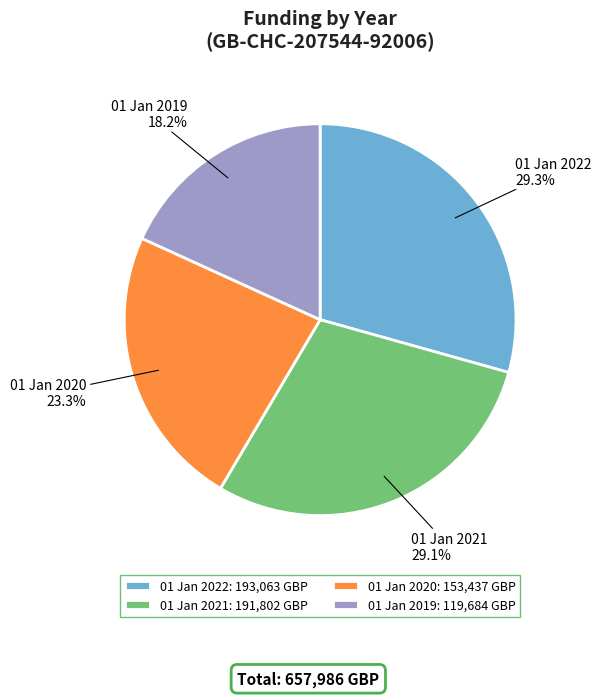

True or false: 01 Jan 2019 accounts for 18% of the total.

True